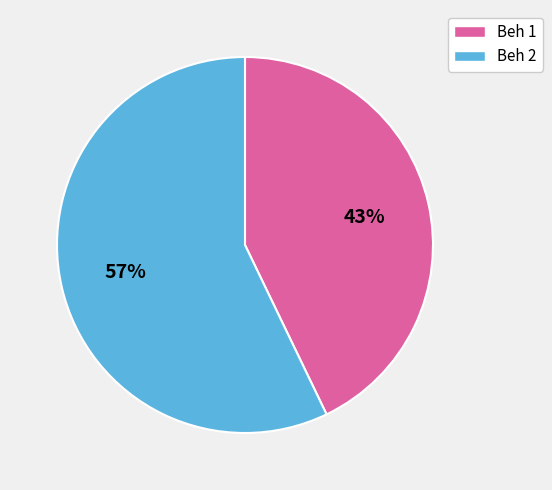

How many slices are in this pie chart?

2